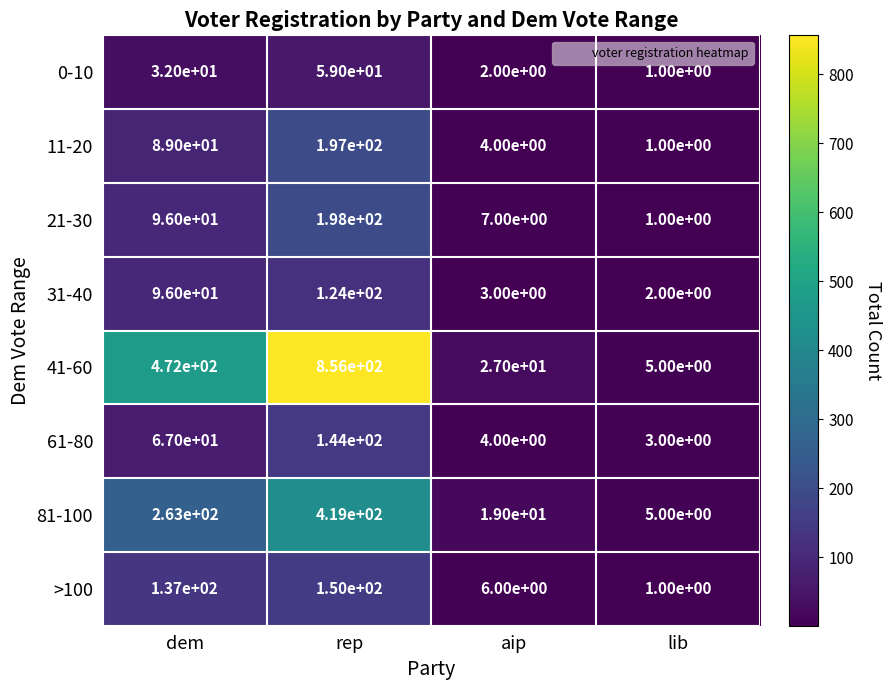

Count the number of data series in this chart.

8